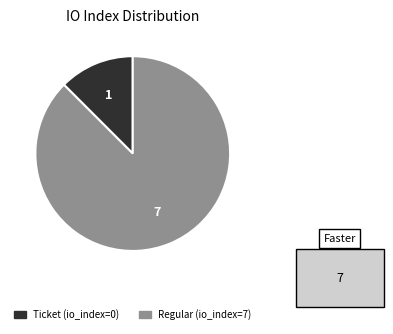

True or false: Ticket (io_index=0) accounts for 6% of the total.

False